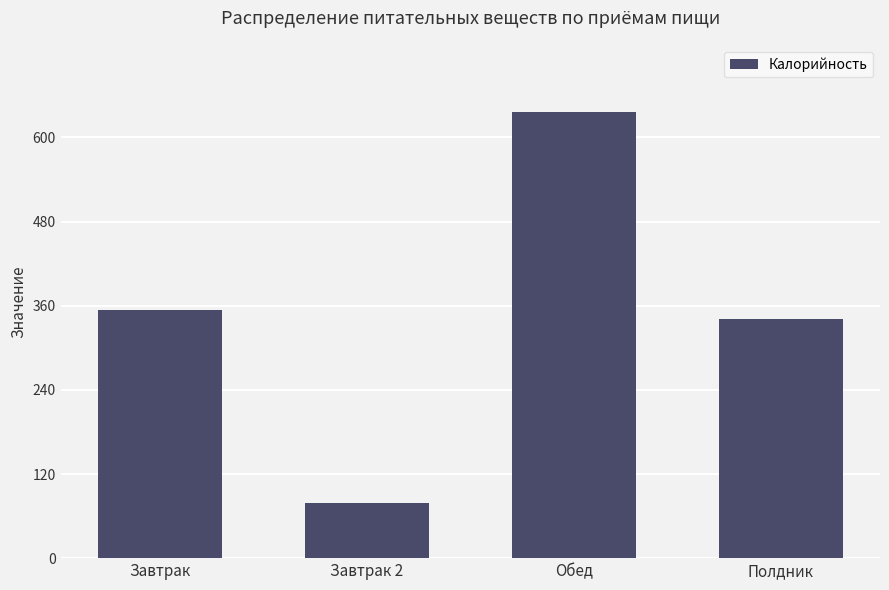

What is the label of the 2nd bar from the right?

Обед